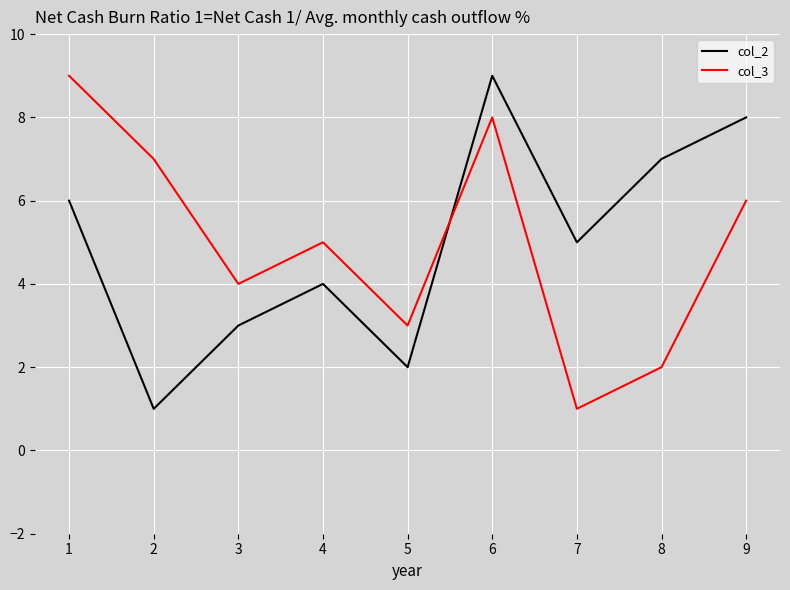

True or false: col_3 has more than 1 interior local peaks.

True